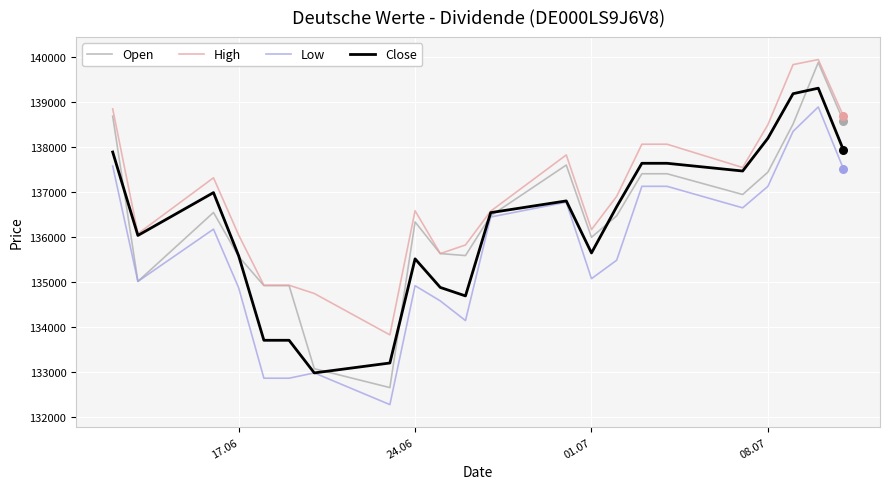

What are all the series names shown in the legend?

Open, High, Low, Close